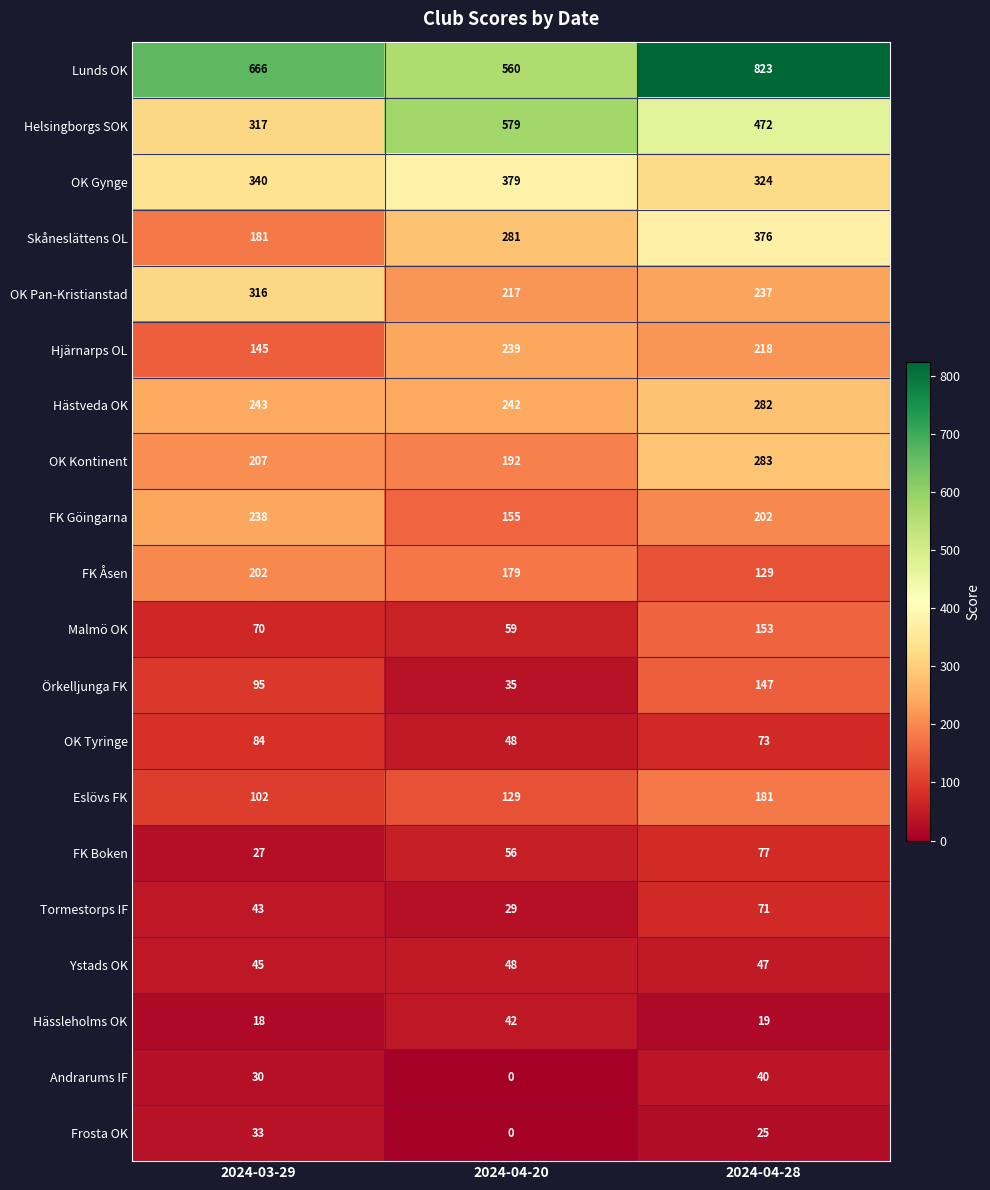

Rank the series at 2024-03-29 from highest to lowest value.

Lunds OK, OK Gynge, Helsingborgs SOK, OK Pan-Kristianstad, Hästveda OK, FK Göingarna, OK Kontinent, FK Åsen, Skåneslättens OL, Hjärnarps OL, Eslövs FK, Örkelljunga FK, OK Tyringe, Malmö OK, Ystads OK, Tormestorps IF, Frosta OK, Andrarums IF, FK Boken, Hässleholms OK